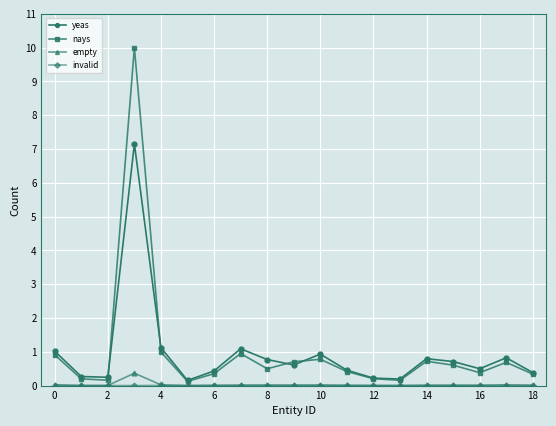

True or false: empty has more than 1 interior local peaks.

True